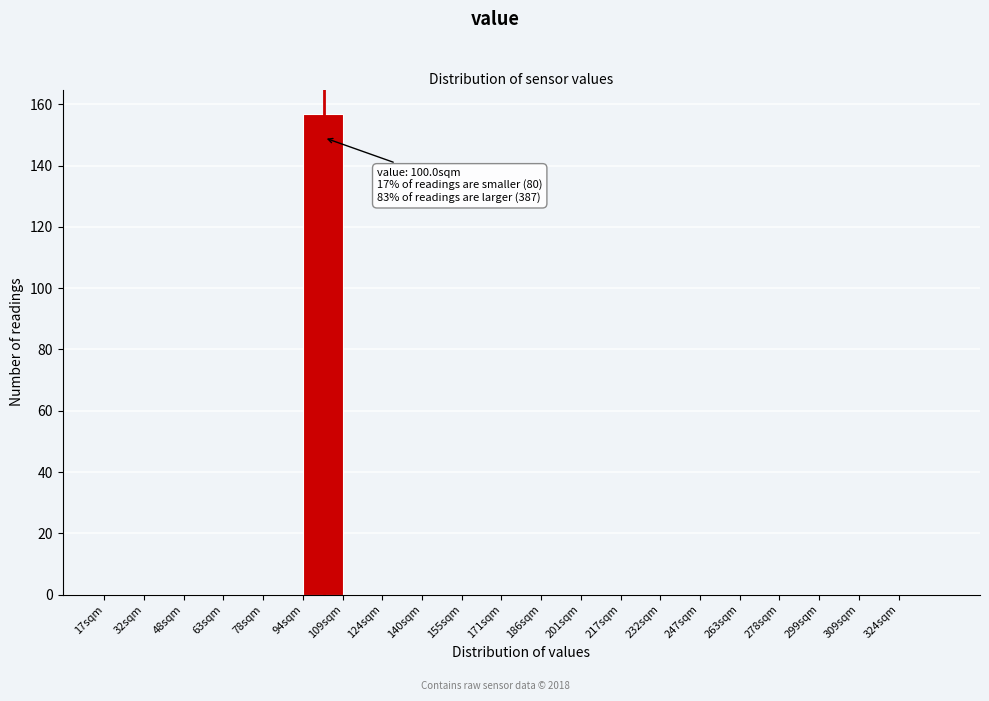

Reading left to right, what are all the values shown in this chart?

17sqm=0	32sqm=0	48sqm=0	63sqm=0	78sqm=0	94sqm=157	109sqm=0	124sqm=0	140sqm=0	155sqm=0	171sqm=0	186sqm=0	201sqm=0	217sqm=0	232sqm=0	247sqm=0	263sqm=0	278sqm=0	299sqm=0	309sqm=0	324sqm=0